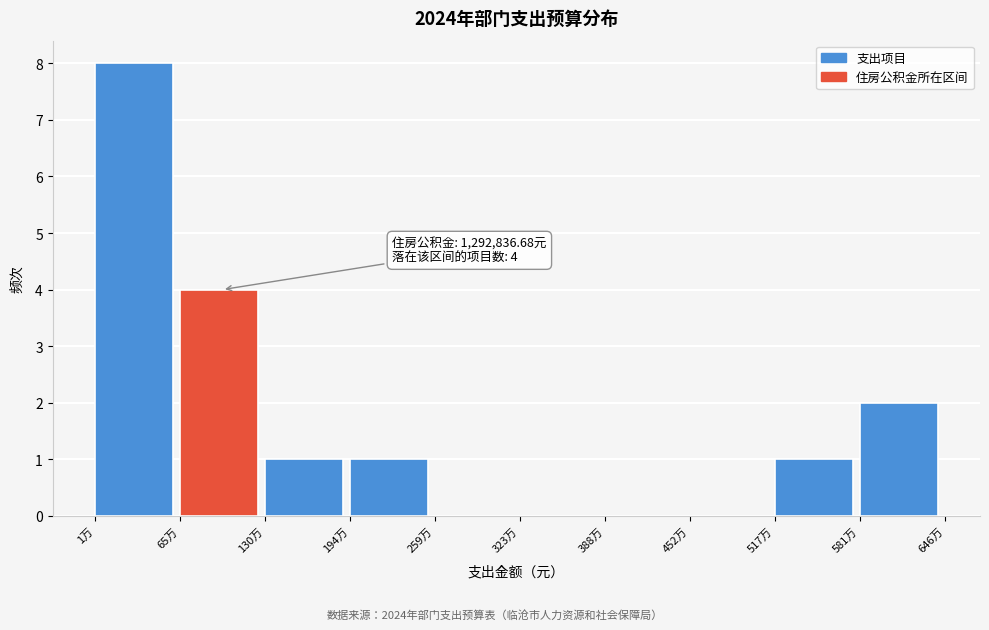

Reading left to right, transcribe all the data shown in this chart.

1万=8	65万=4	130万=1	194万=1	259万=0	323万=0	388万=0	452万=0	517万=1	581万=2